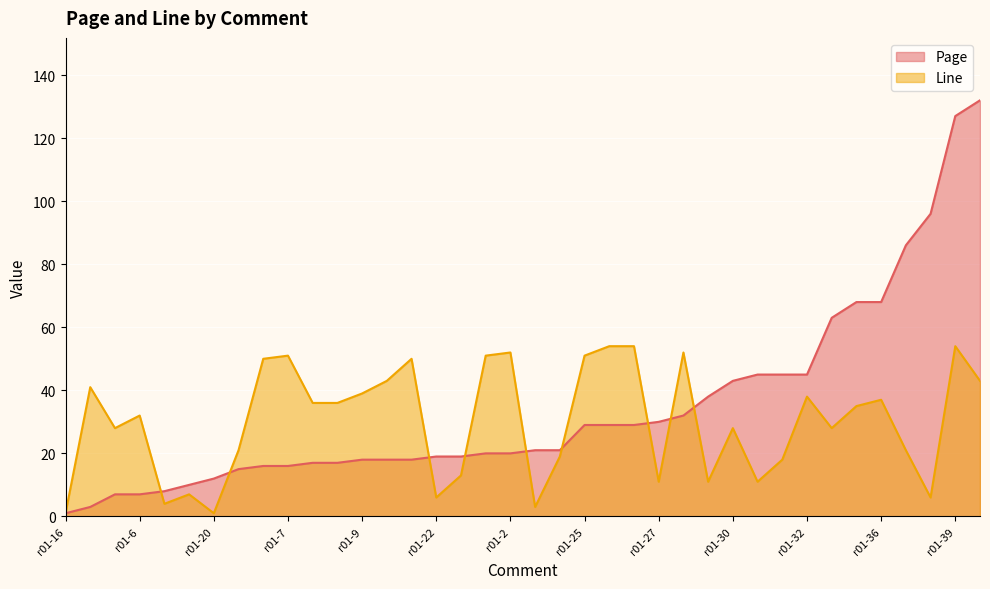

What is the label of the 4th point from the left?

r01-6